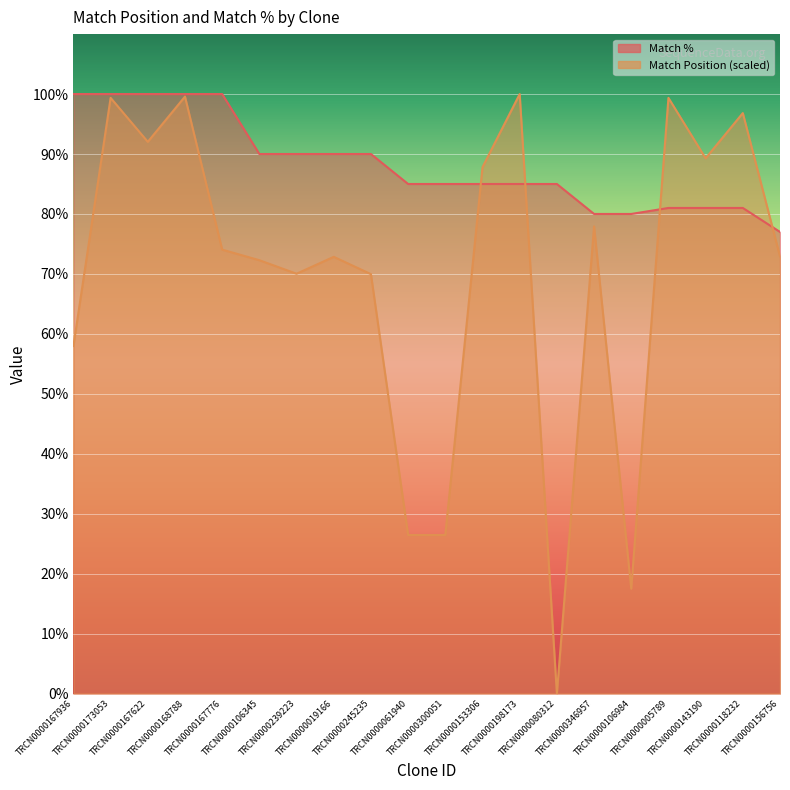

True or false: Match Position and Match % cross at least once.

True